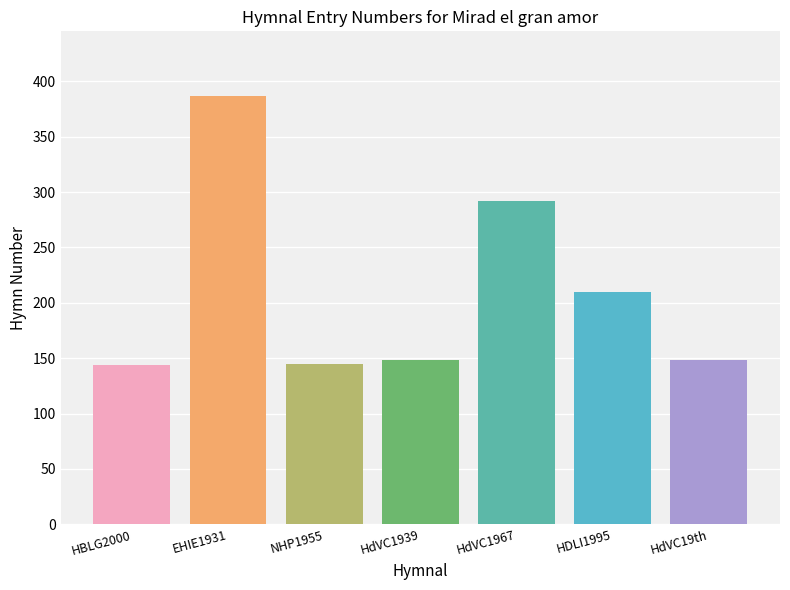

Approximately how many times larger is the value at EHIE1931 compared to HdVC1939?

2.6